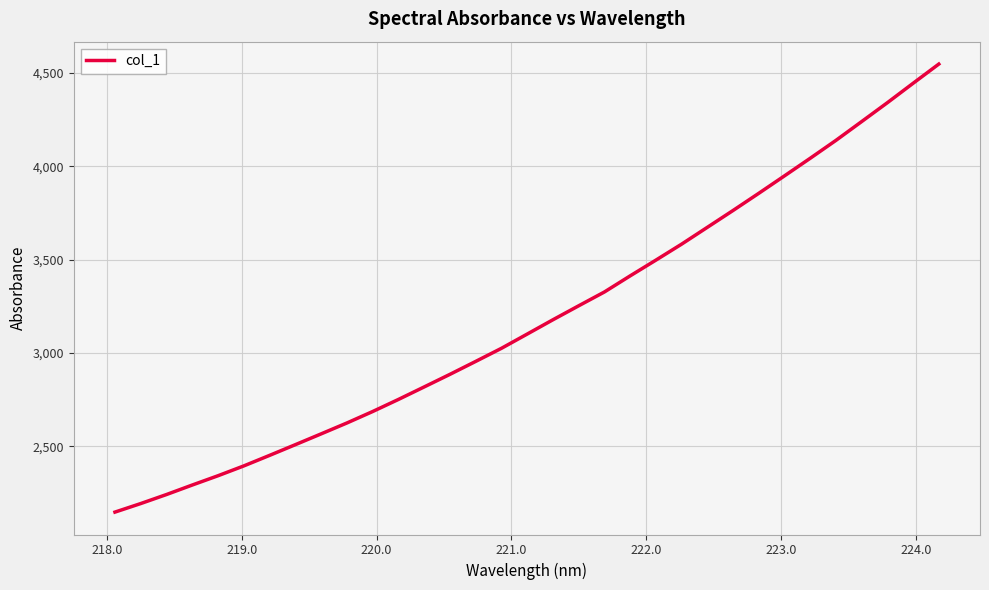

What is the minimum value shown in the chart?

2148.3